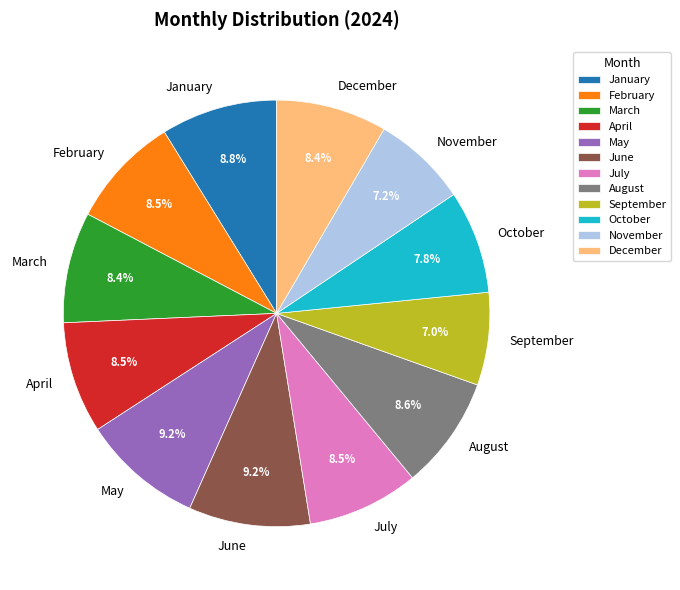

To the nearest percent, what is the difference between the largest and smallest slice percentages?

2%